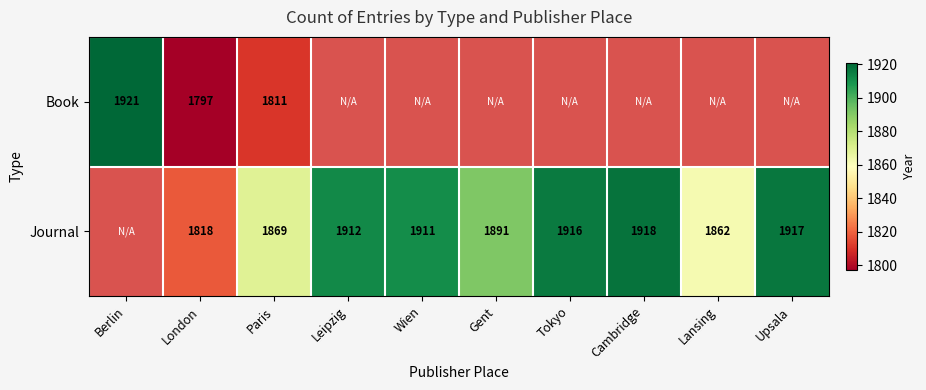

What is the minimum value shown in the chart?

1797.0